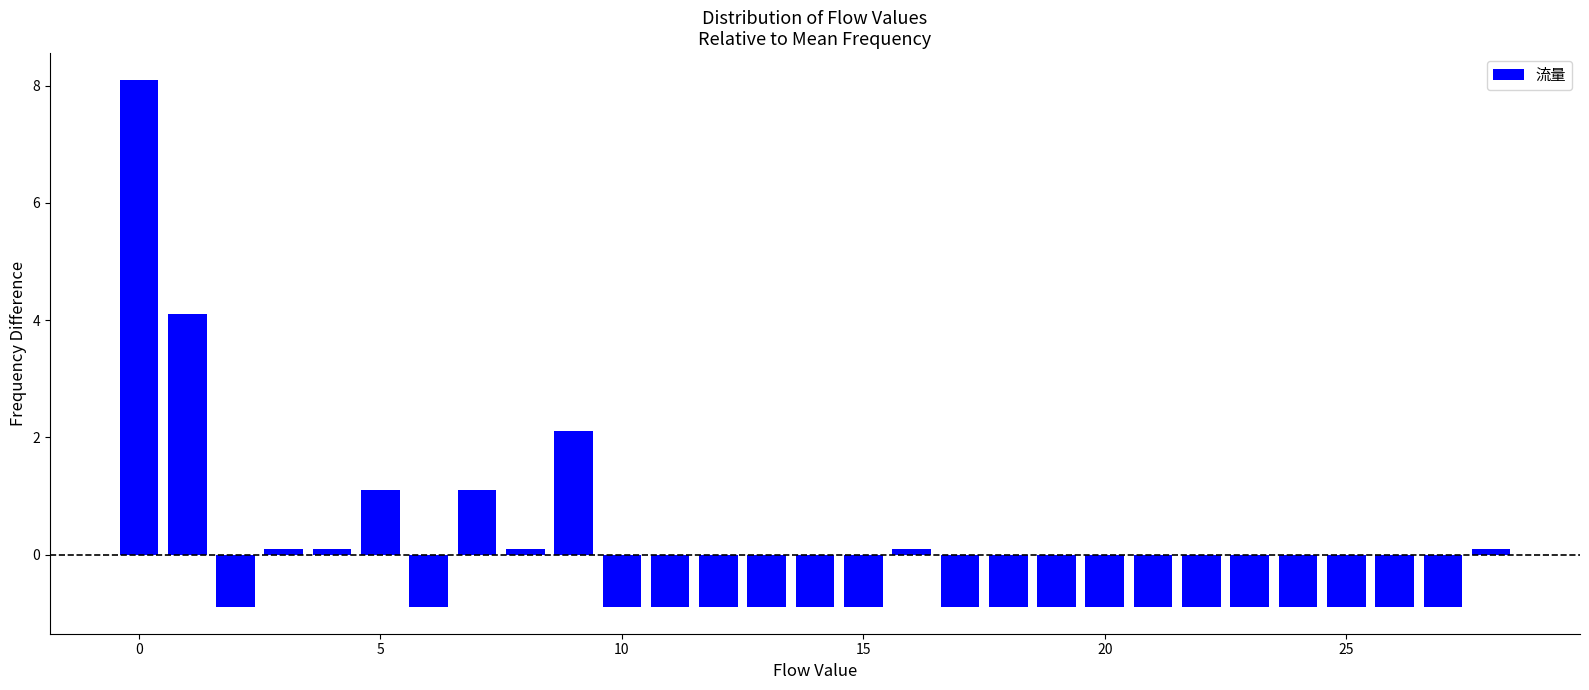

Around what value on the x-axis is the tallest bar? Give the approximate position of its centre, as read against the axis.

0.0